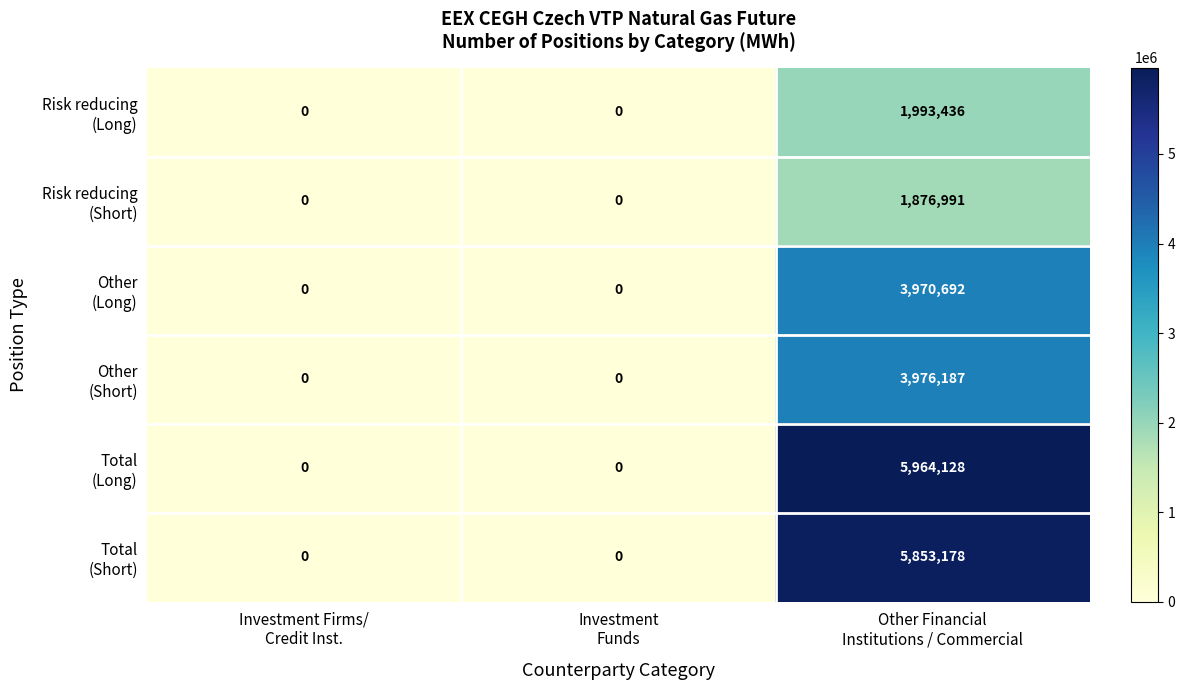

What is the total value across all series at Other Financial
Institutions / Commercial?

23634612